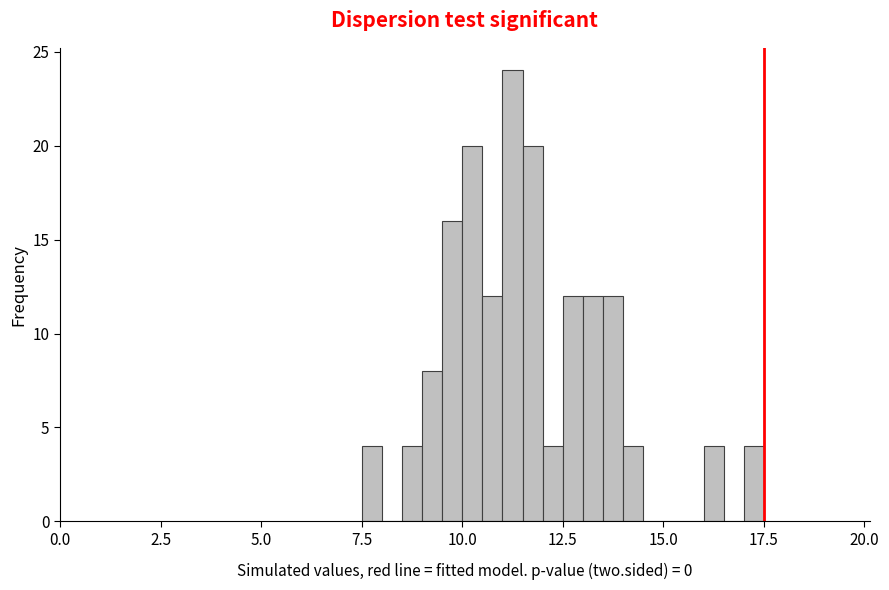

Read against the x-axis, roughly where is the centre of the tallest bar?

11.5